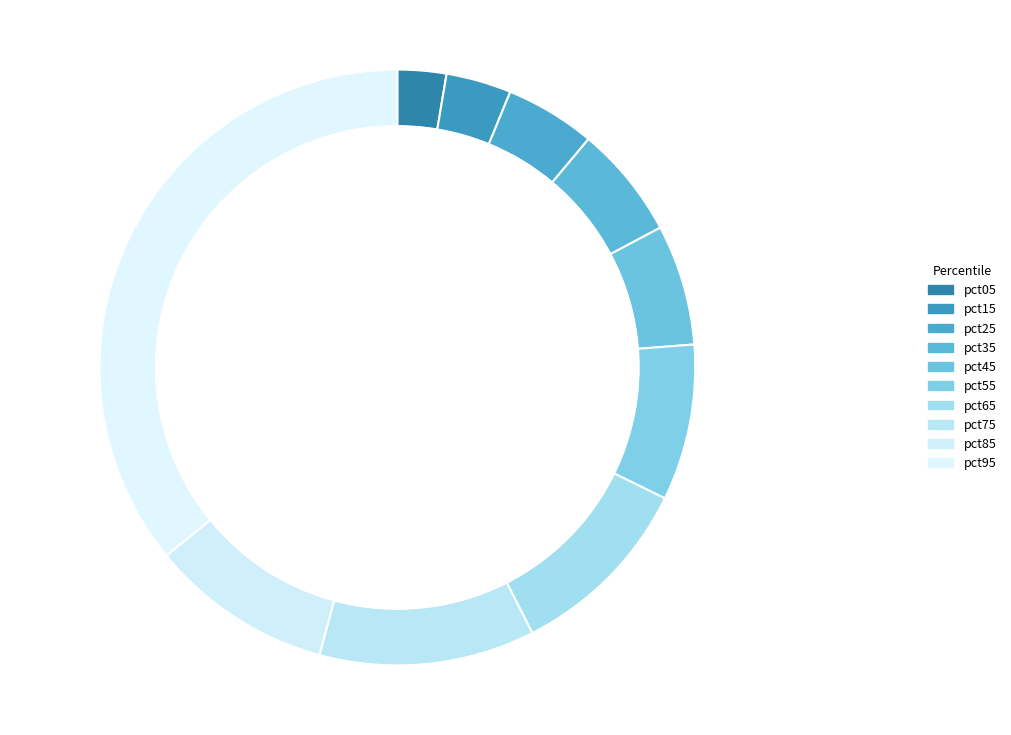

Is it true that pct35 is 1% of the pie?

False